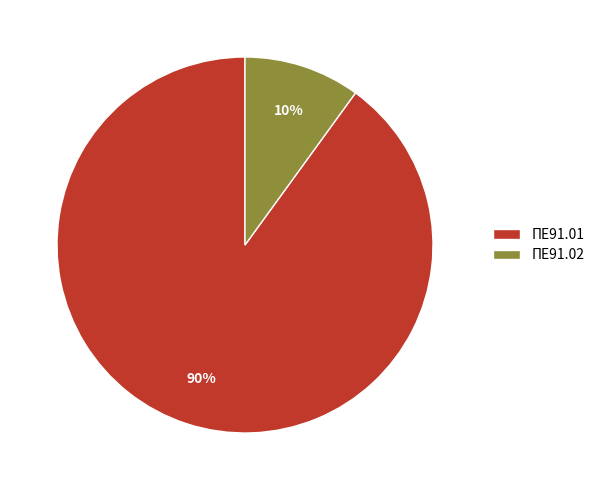

What is the largest slice in the pie chart?

ΠΕ91.01